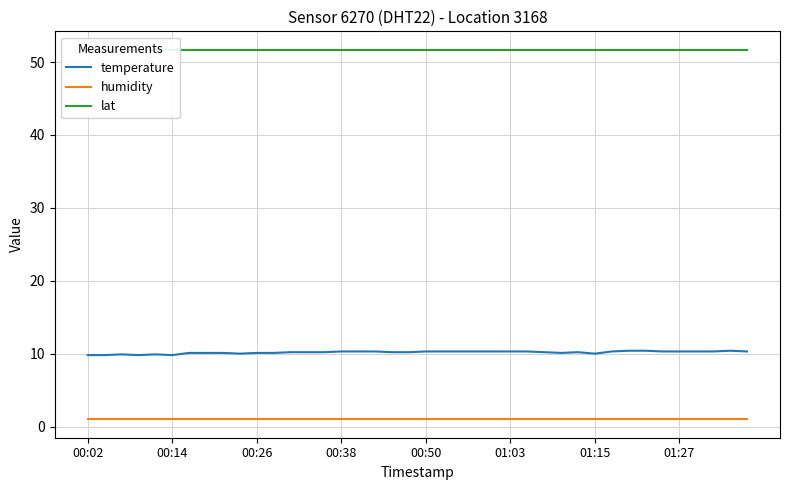

How many lines are shown in the chart?

3